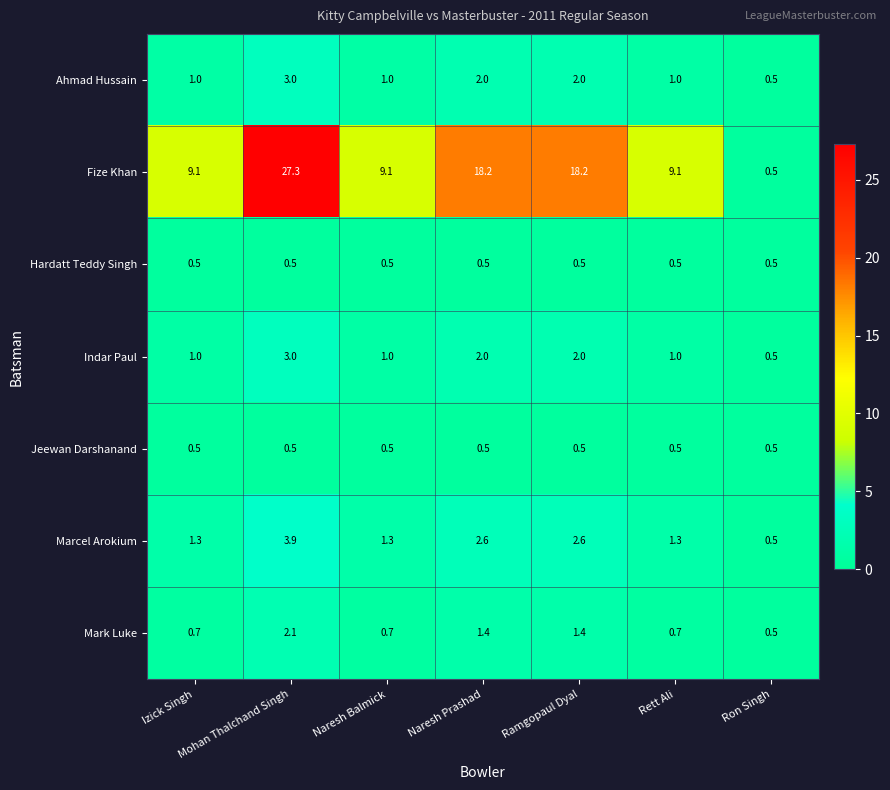

Which category has the highest value in the Indar Paul series?

Mohan Thalchand Singh